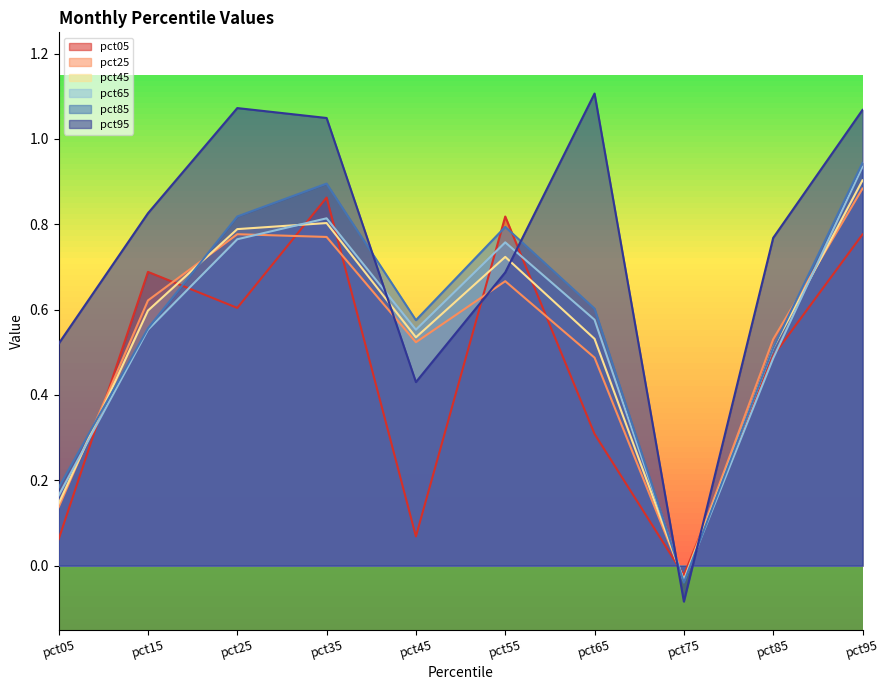

How many times do pct65 and pct45 cross each other?

4